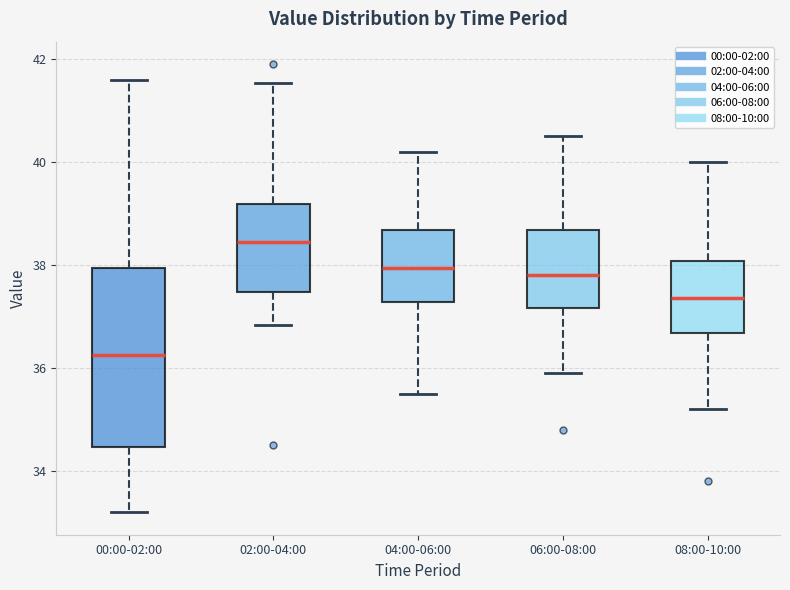

Reading left to right, transcribe this box plot: for each box, give where its median line is, the range the box spans, and where its two whiskers end, as read against the y-axis. The values are not printed on the chart, so give them approximately, as read against the axis.

00:00-02:00: median 36.2, box 34.4 to 38.0, whiskers 33.2 to 41.6
02:00-04:00: median 38.4, box 37.4 to 39.2, whiskers 36.8 to 41.6
04:00-06:00: median 38.0, box 37.2 to 38.6, whiskers 35.6 to 40.2
06:00-08:00: median 37.8, box 37.2 to 38.6, whiskers 36.0 to 40.6
08:00-10:00: median 37.4, box 36.6 to 38.0, whiskers 35.2 to 40.0